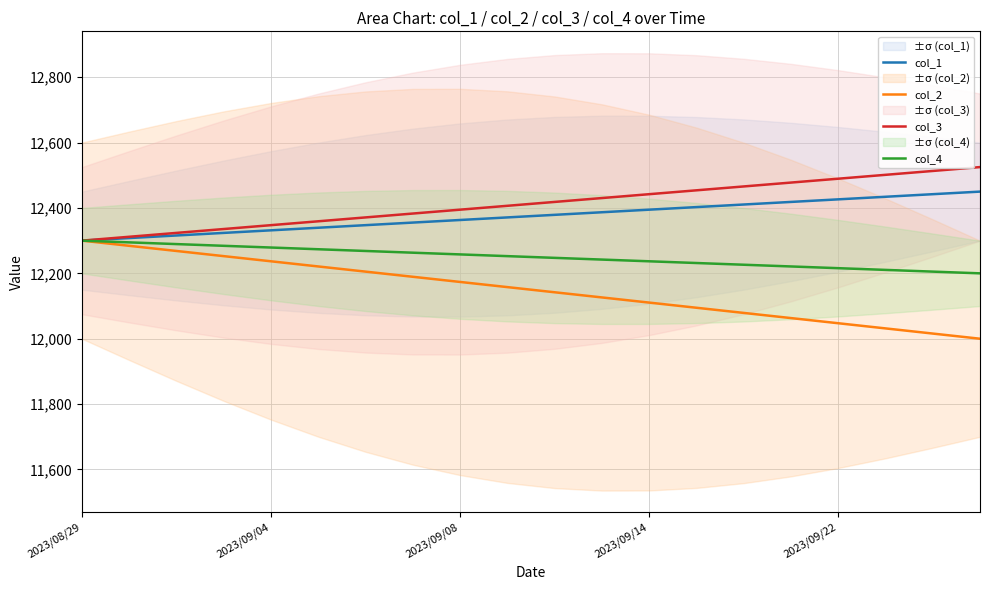

Count the number of categories in the chart.

20